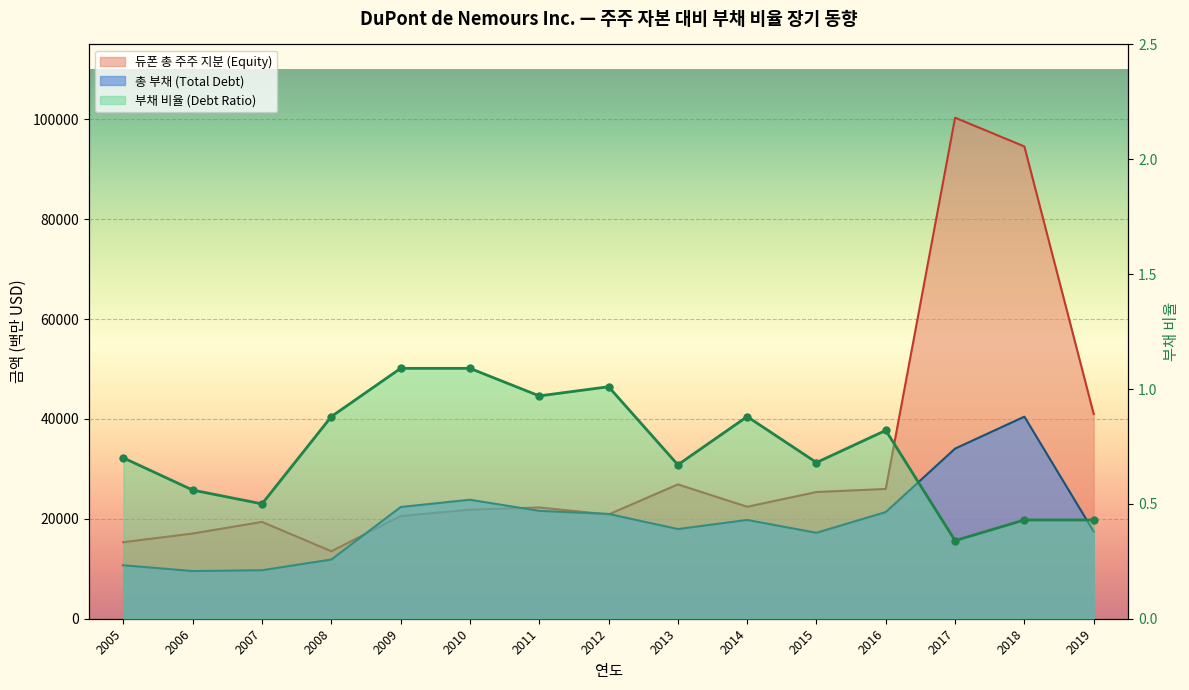

How many lines are shown in the chart?

3